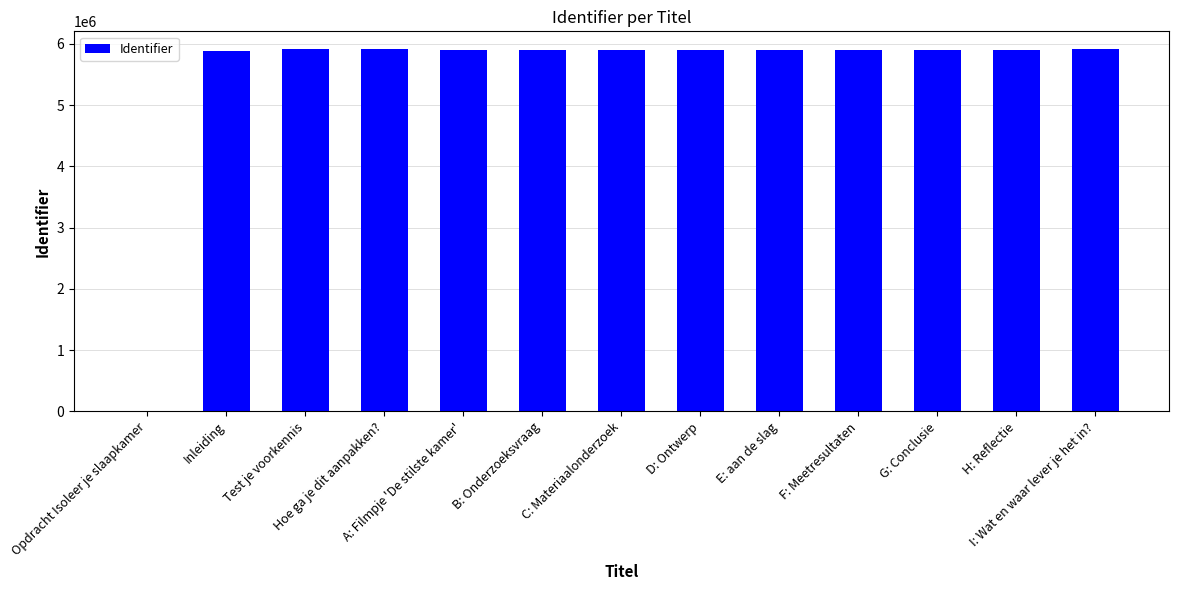

What is the sum of the values at Opdracht Isoleer je slaapkamer and F: Meetresultaten?

5906494